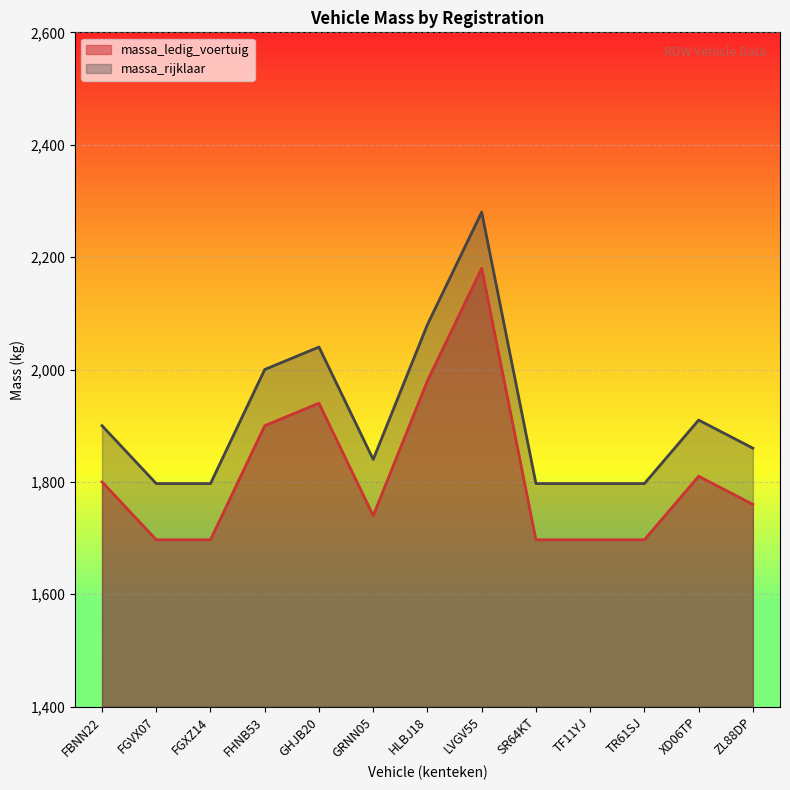

What is the maximum value for massa_rijklaar?

2280